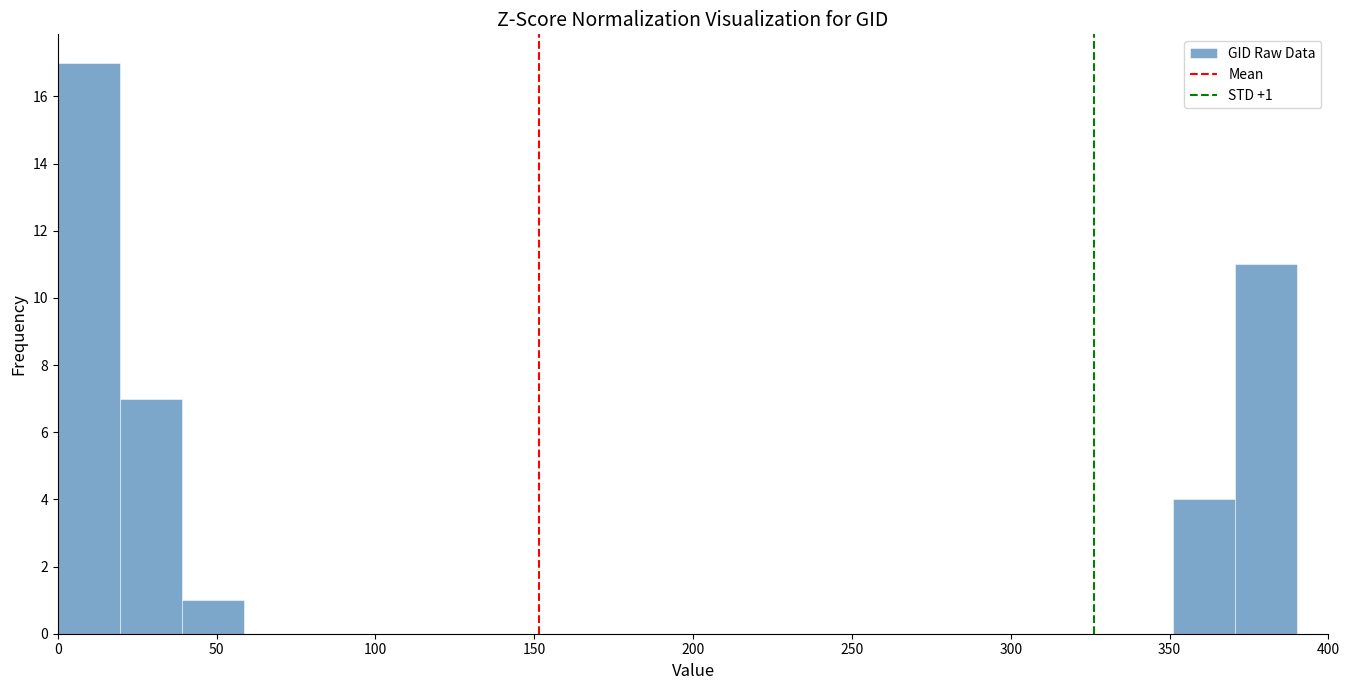

Around what value on the x-axis is the tallest bar? Give the approximate position of its centre, as read against the axis.

10